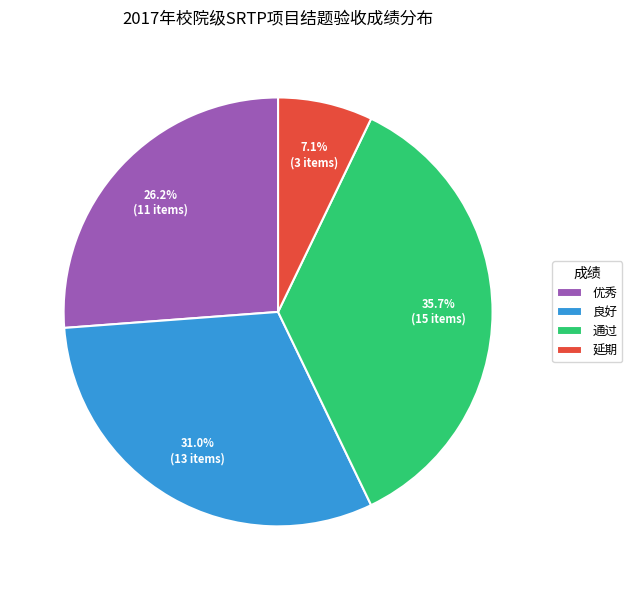

Does 通过 account for over 50% of the chart?

No